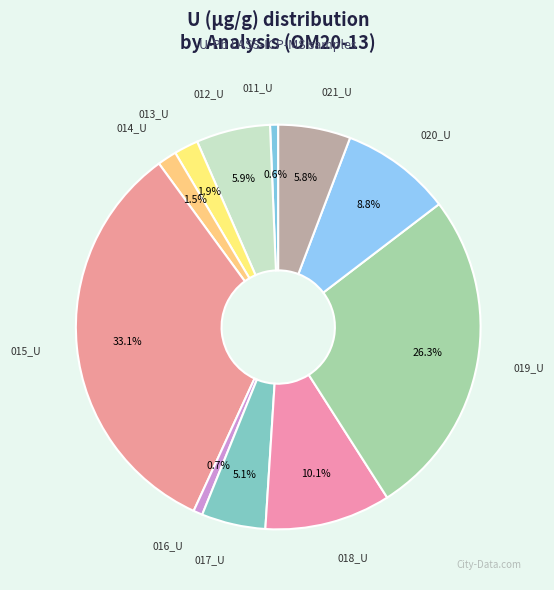

Count the number of slices in the pie.

11